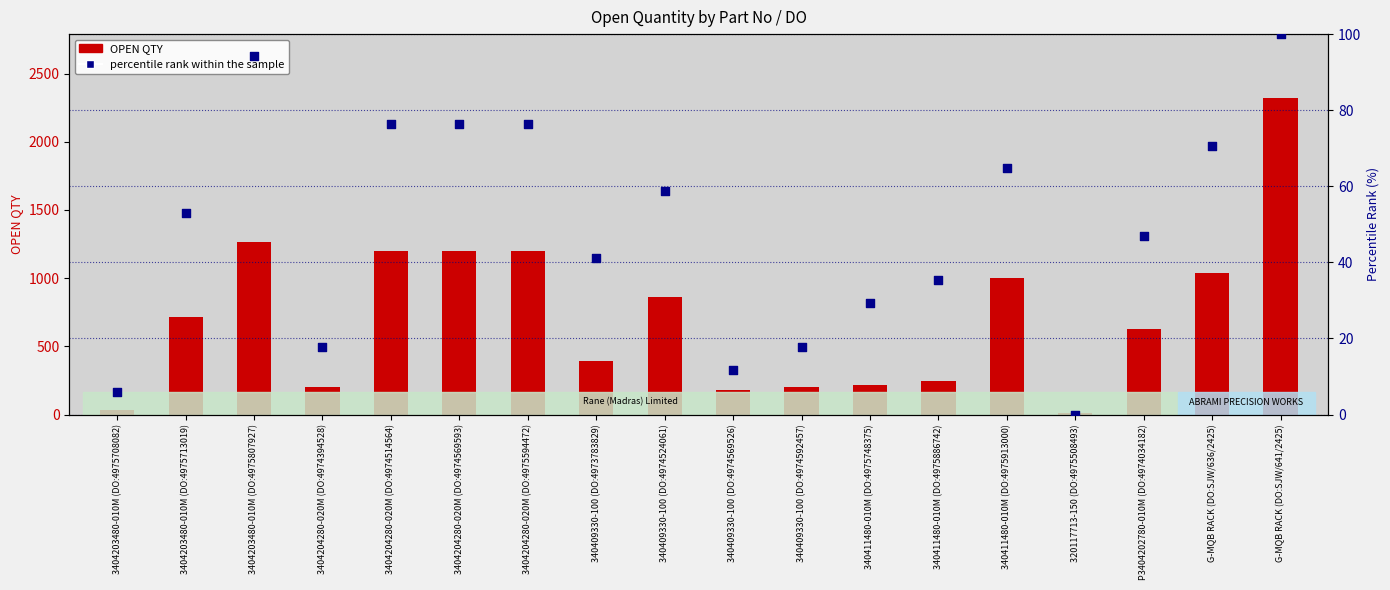

Which series has the widest spread of Y values?

OPEN QTY